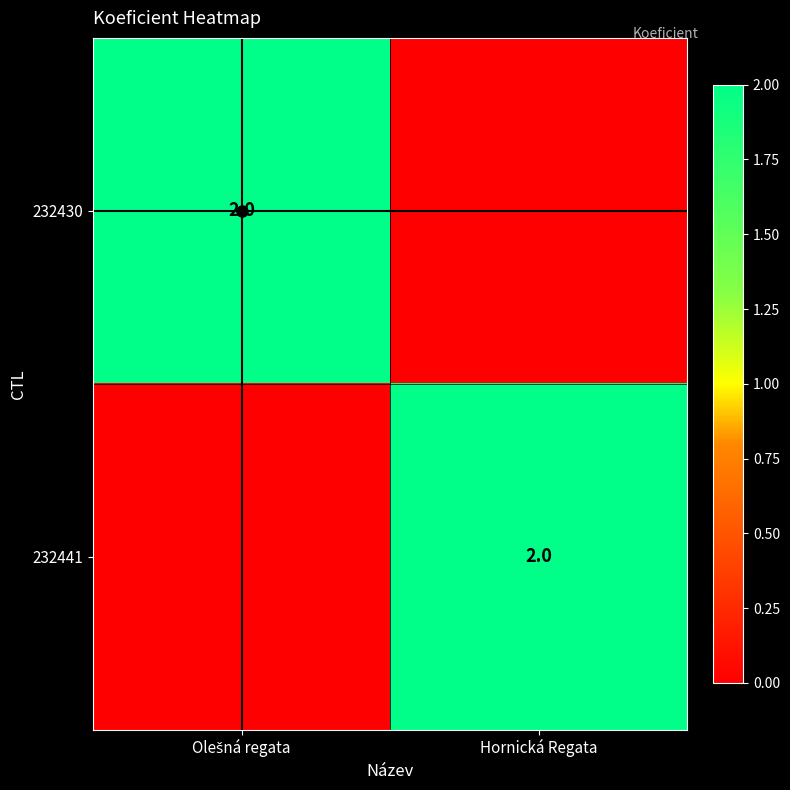

The value of 232441 at Hornická Regata is 2. True or false?

True